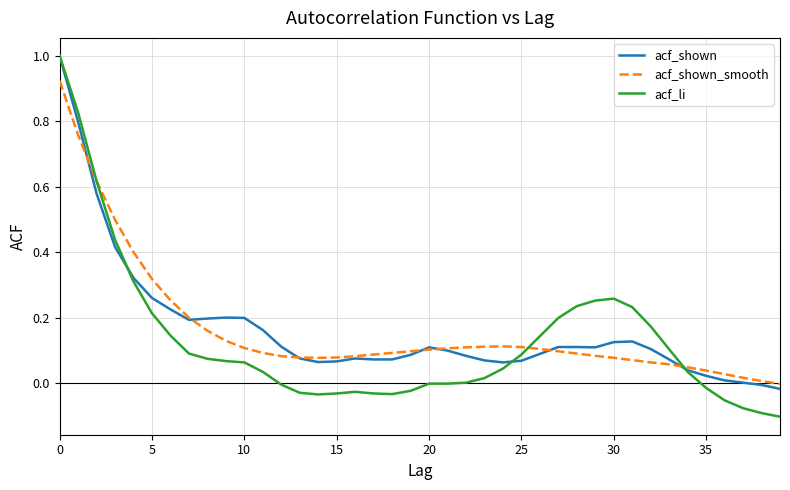

Which series has the largest range (max minus min)?

acf_li